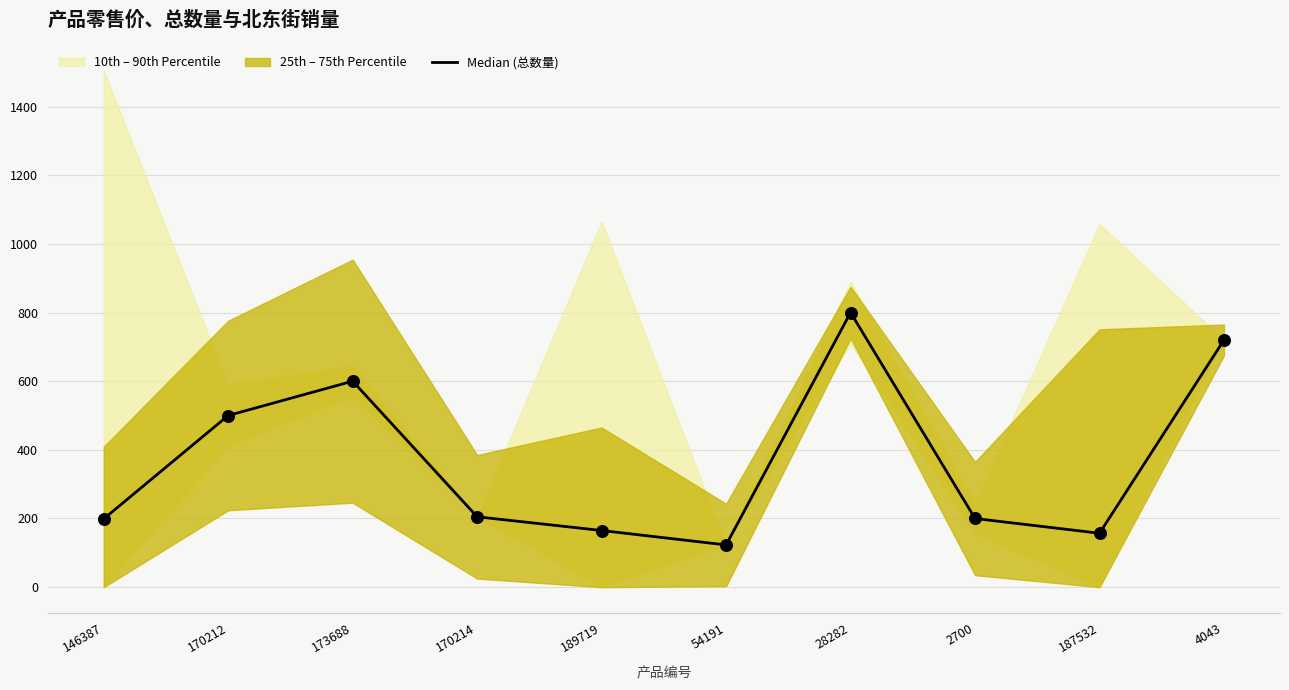

What is the ratio of the value at 187532 to the value at 146387?

0.8